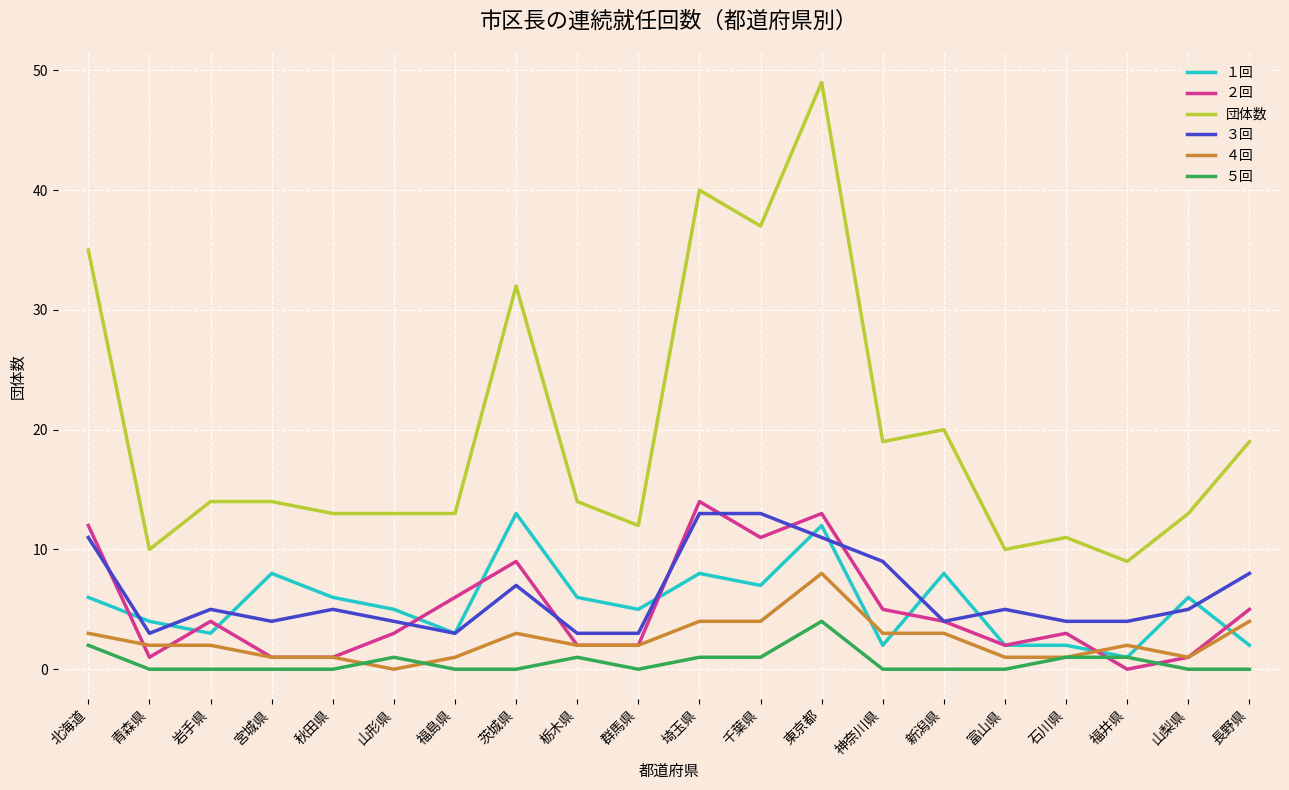

At which label is 団体数 closest to 29?

茨城県